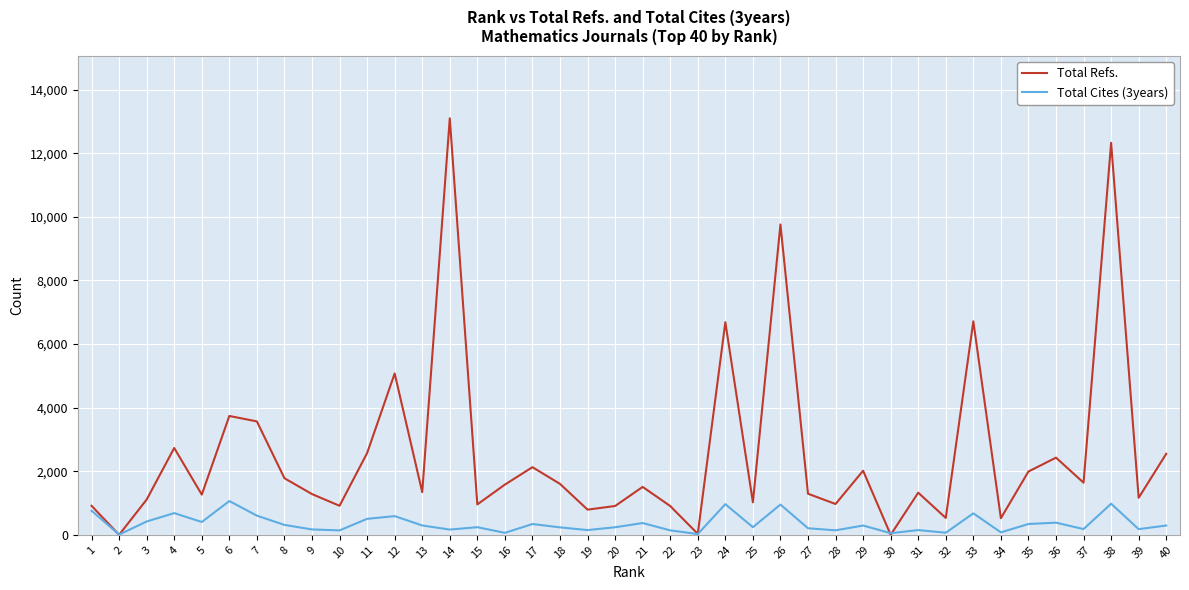

What is the maximum value for Total Refs.?

13101